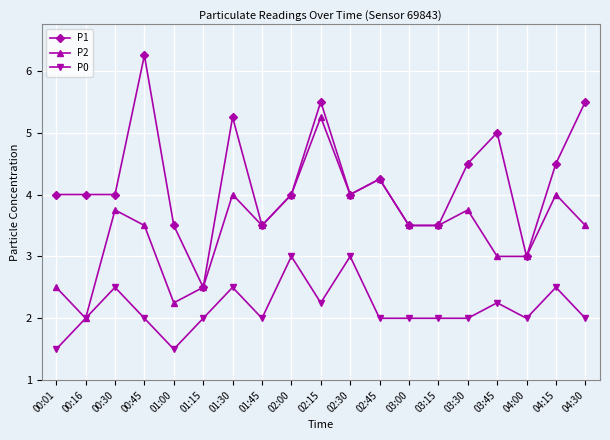

What is the difference between the highest and lowest values at 03:00?

1.5